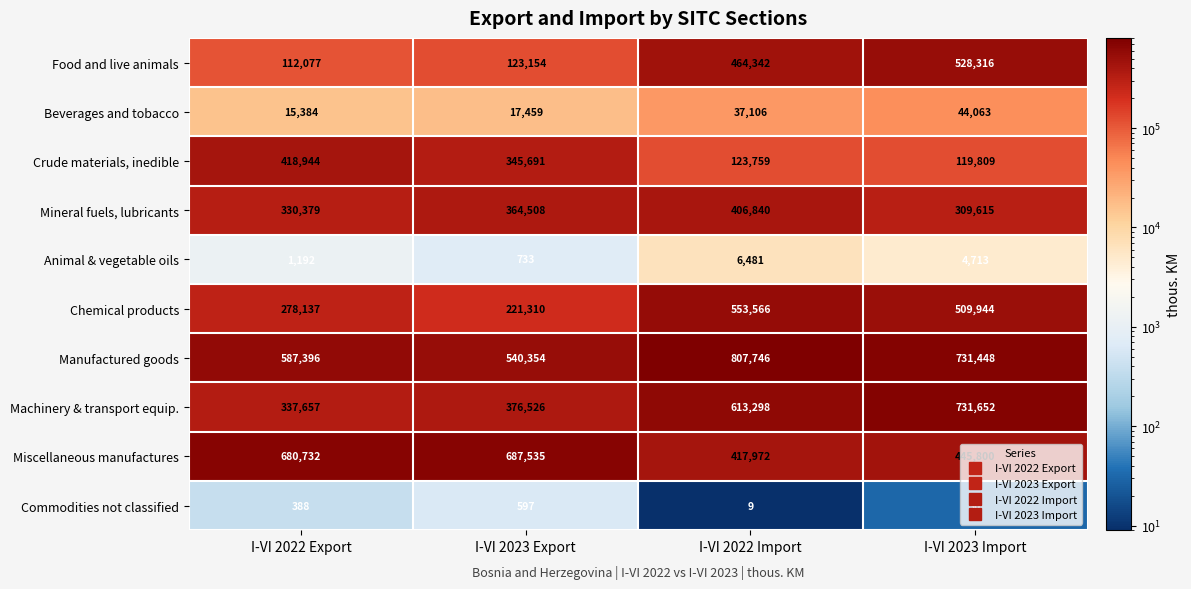

Where is Beverages and tobacco nearest to the value 29723?

I-VI 2022 Import